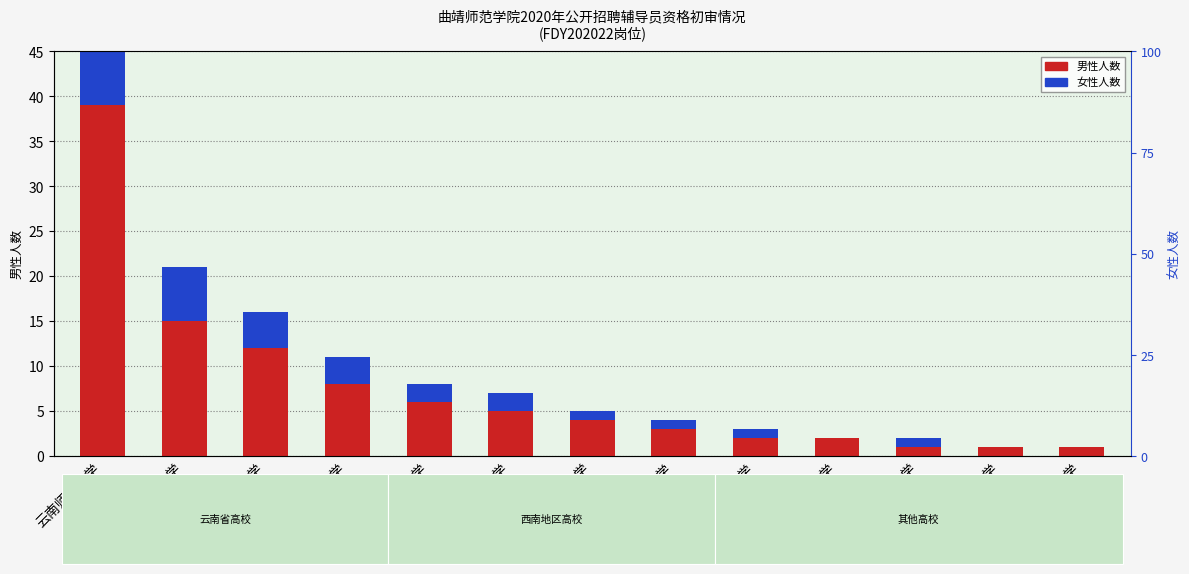

Between 昆明理工大学 and 西南林业大学, which is larger?

昆明理工大学